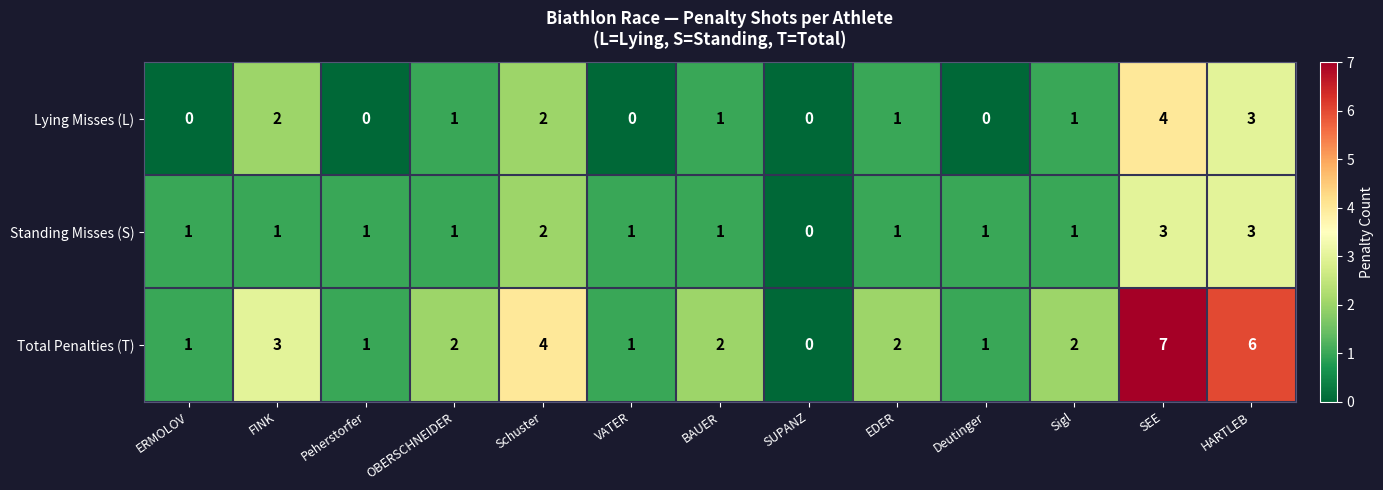

List the series in order of their peak value, highest first.

Total Penalties (T), Lying Misses (L), Standing Misses (S)